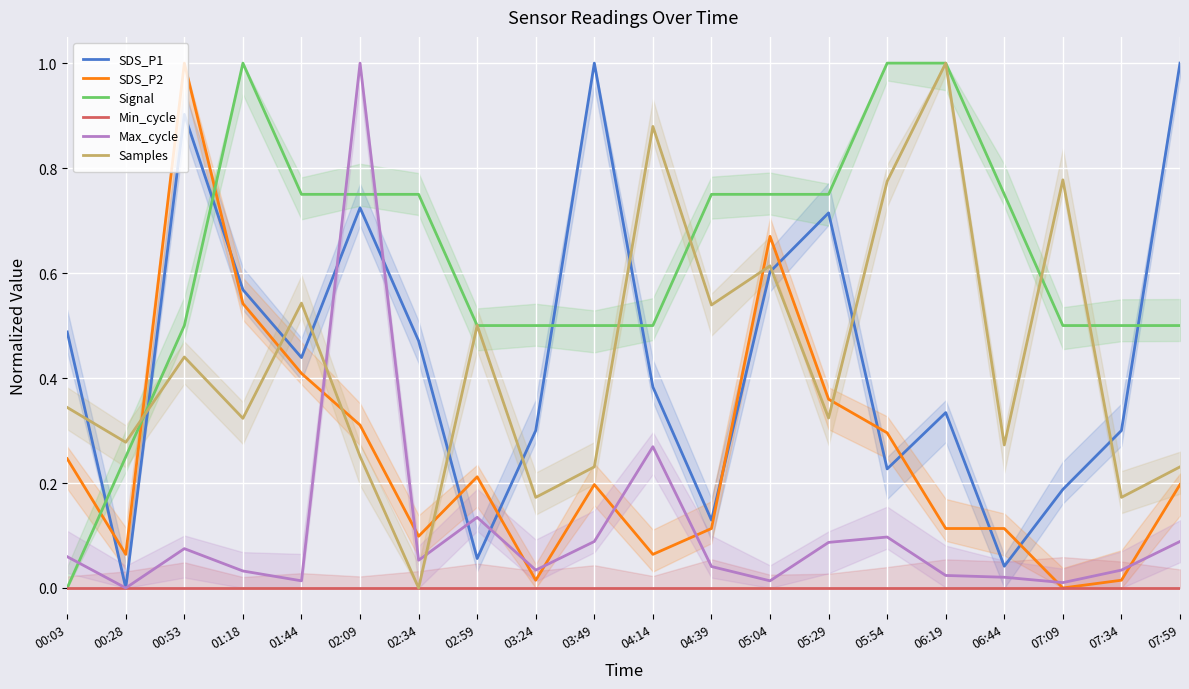

At which label is Min_cycle closest to 0?

00:03